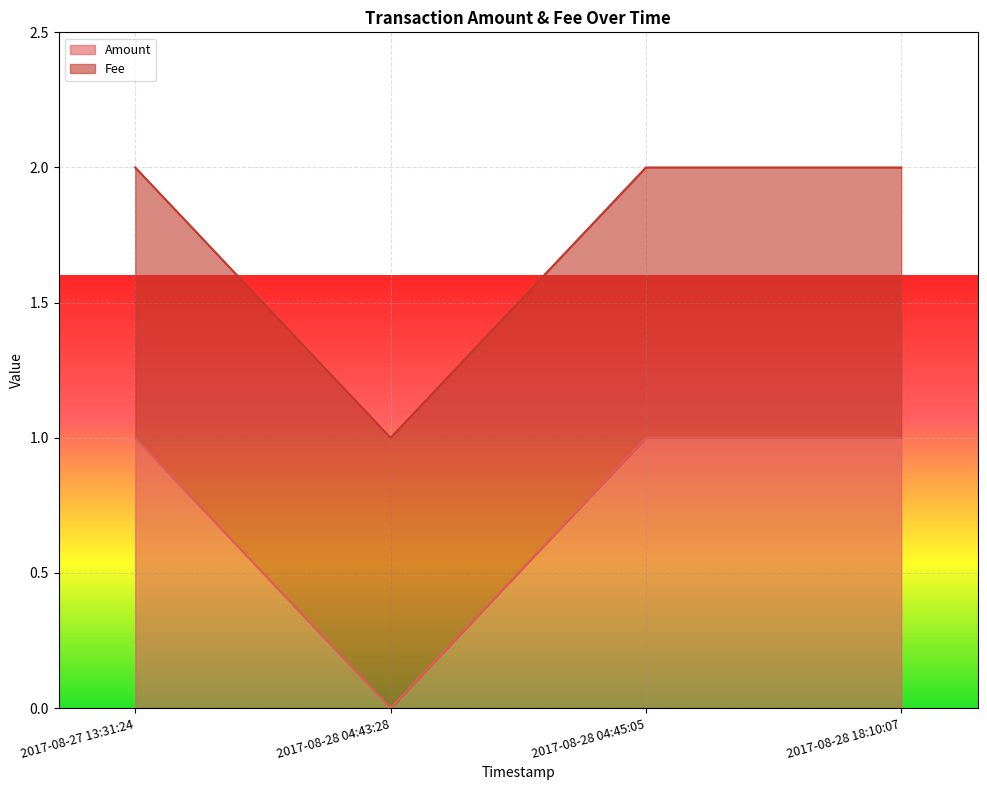

What is the value of the 4th point from the left?

1